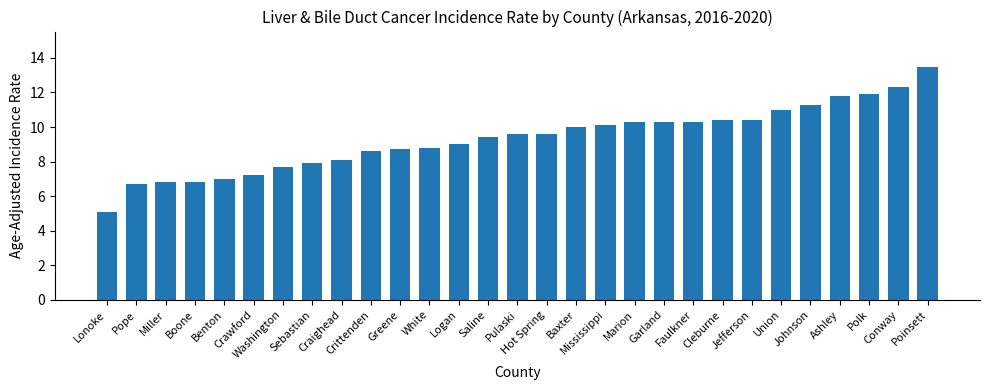

Reading right to left, transcribe all the data shown in this chart.

Poinsett=13.5	Conway=12.3	Polk=11.9	Ashley=11.8	Johnson=11.3	Union=11.0	Jefferson=10.4	Cleburne=10.4	Faulkner=10.3	Garland=10.3	Marion=10.3	Mississippi=10.1	Baxter=10.0	Hot Spring=9.6	Pulaski=9.6	Saline=9.4	Logan=9.0	White=8.8	Greene=8.7	Crittenden=8.6	Craighead=8.1	Sebastian=7.9	Washington=7.7	Crawford=7.2	Benton=7.0	Boone=6.8	Miller=6.8	Pope=6.7	Lonoke=5.1